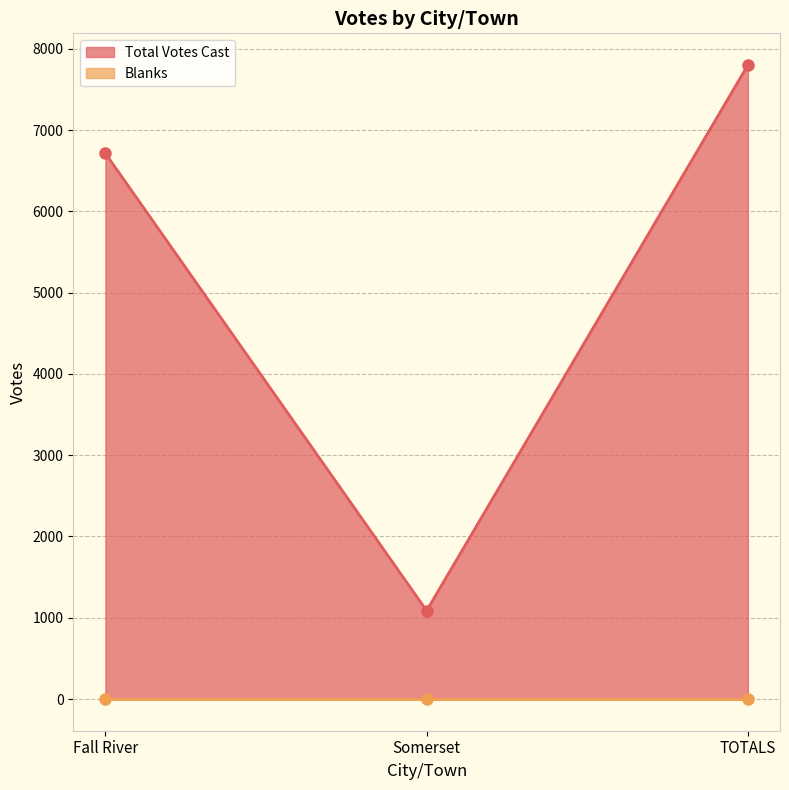

How many categories are shown in the chart?

3